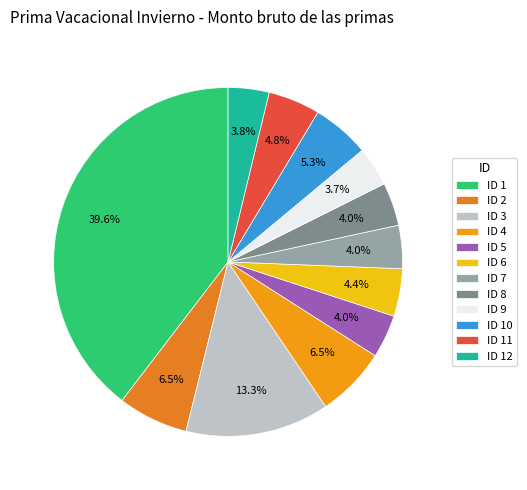

Between ID 4 and ID 6, which is larger?

ID 4